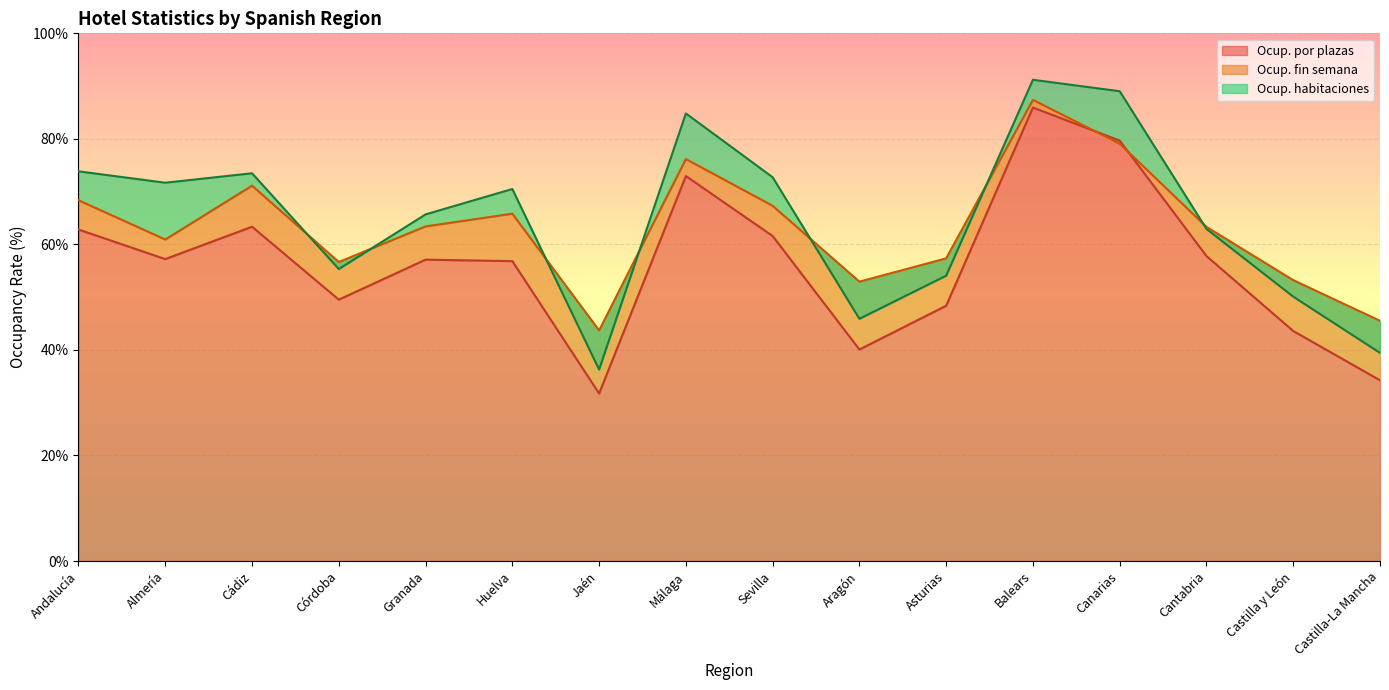

Where does the Ocup. fin semana series first go above 63?

Andalucía